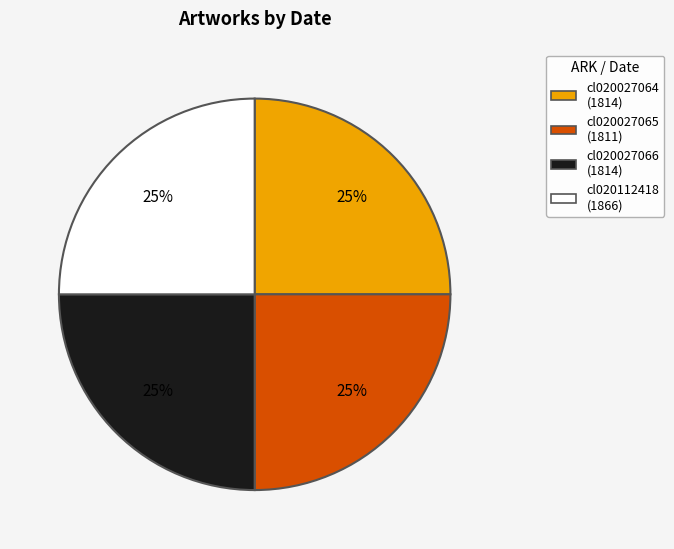

The cl020027065 slice represents 25% of the pie. True or false?

True